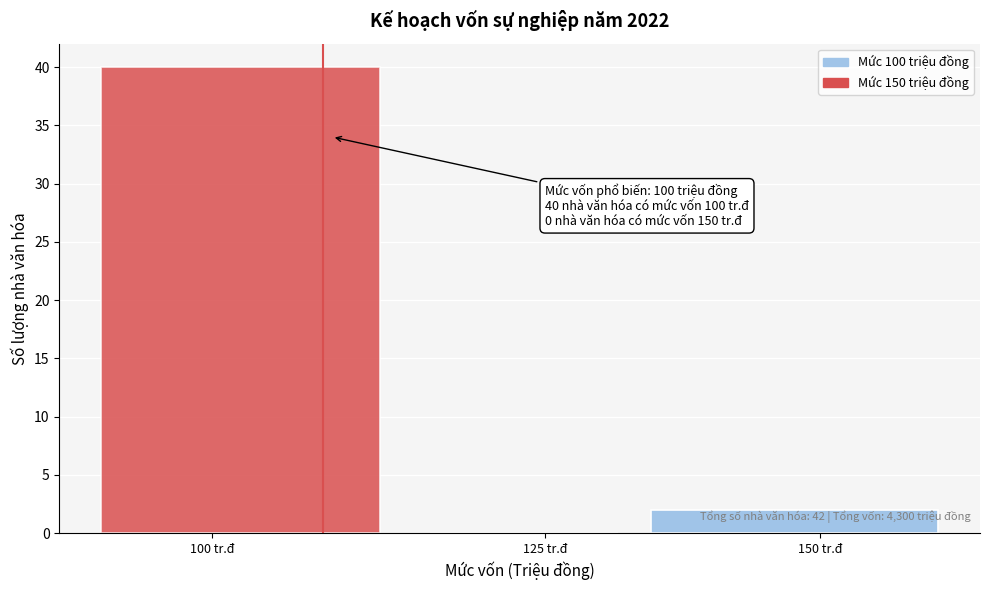

Reading left to right, what are all the values shown in this chart?

100 tr.đ=40	125 tr.đ=0	150 tr.đ=2